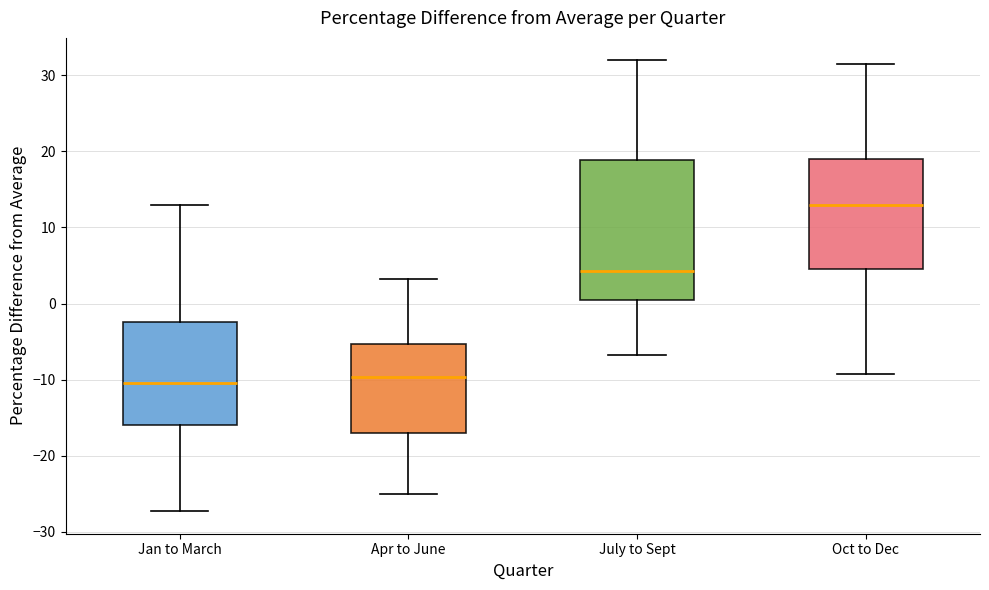

Where is the lower edge of the box for Apr to June on the y-axis? The values are not printed on the chart, so give them approximately, as read against the axis.

-17